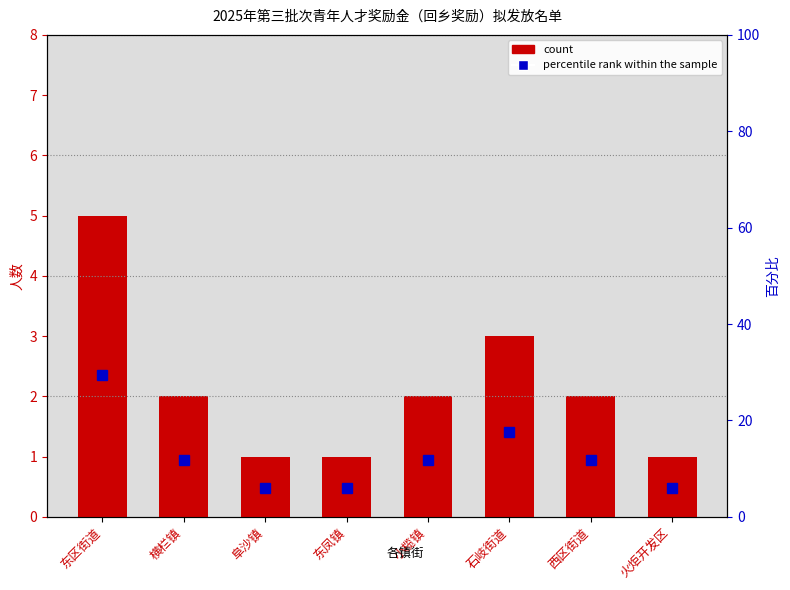

At which label is percentile rank within the sample closest to 17?

石岐街道